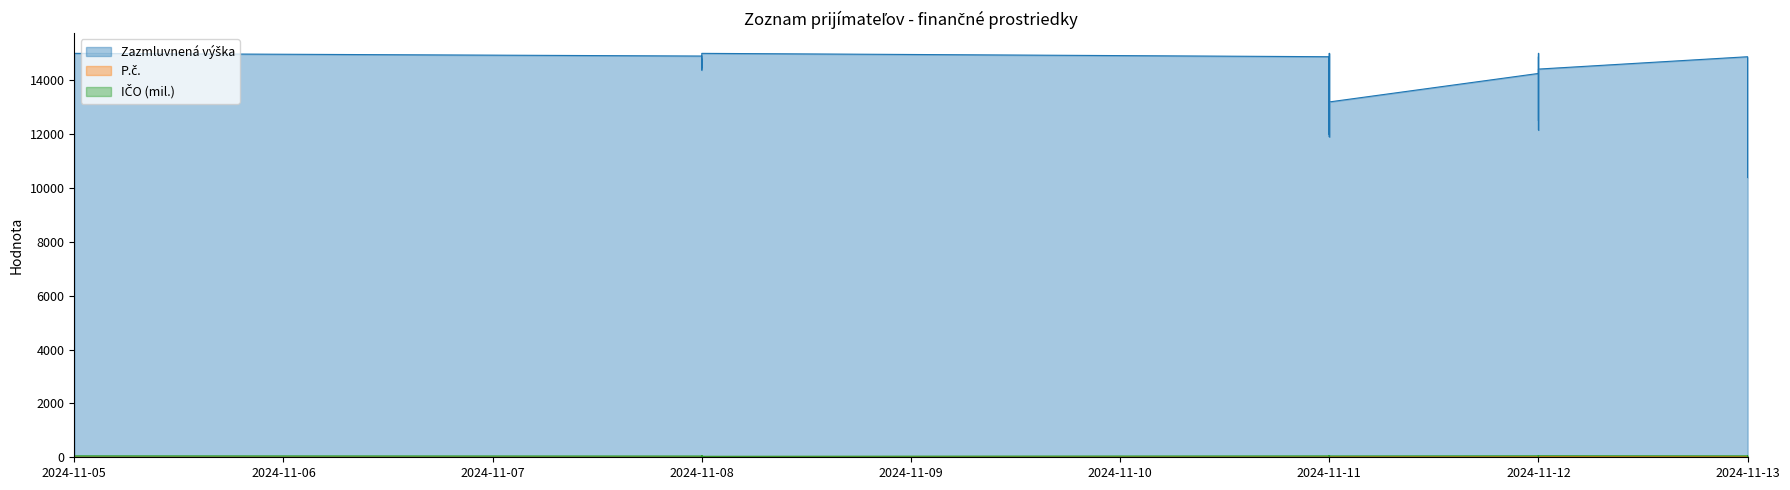

How many values in the Zazmluvnená výška series are below 14500?

18